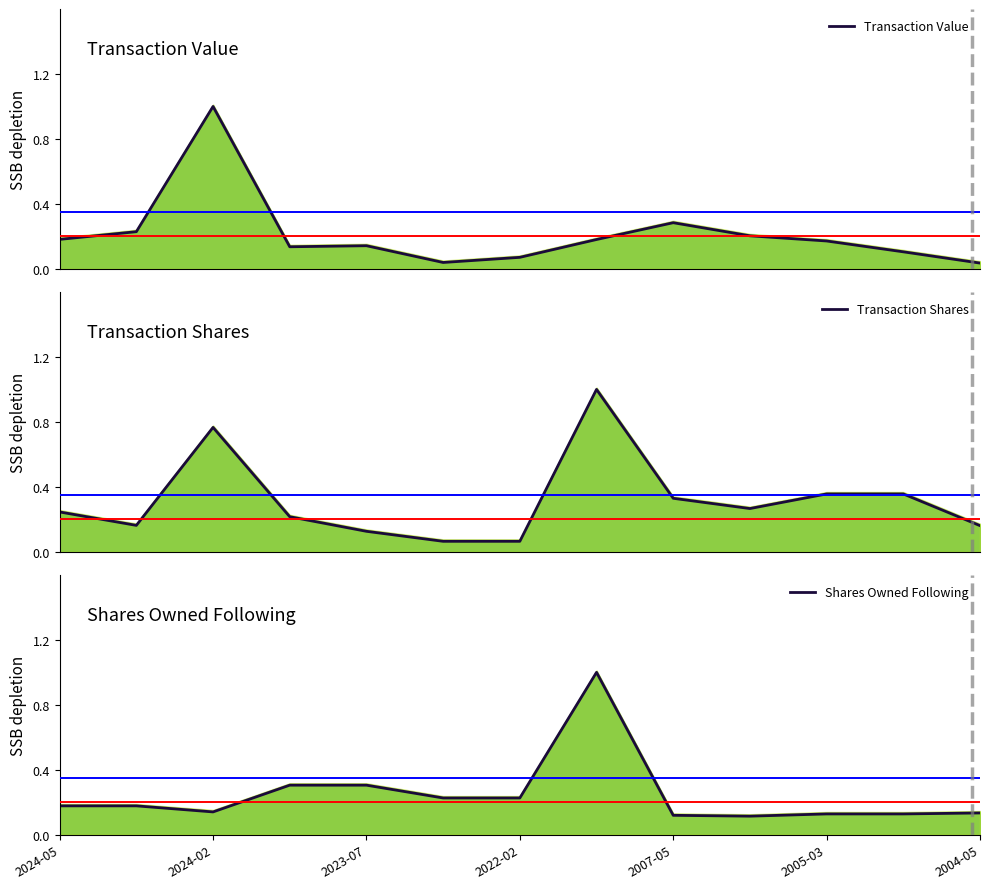

What is the highest value of the Shares Owned Following series?

1.0